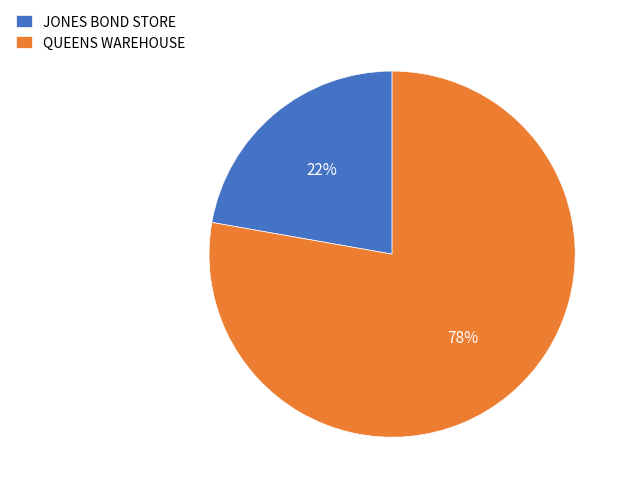

Combined, do QUEENS WAREHOUSE and JONES BOND STORE account for over 50%?

Yes